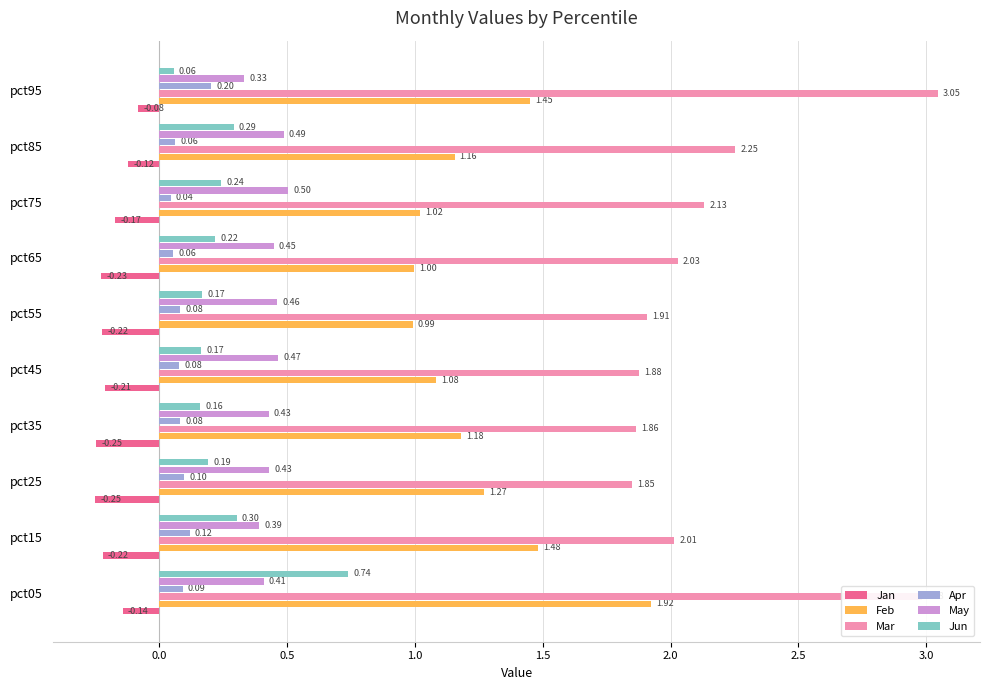

Rank the series by their maximum value, from lowest to highest.

Jan, Apr, May, Jun, Feb, Mar